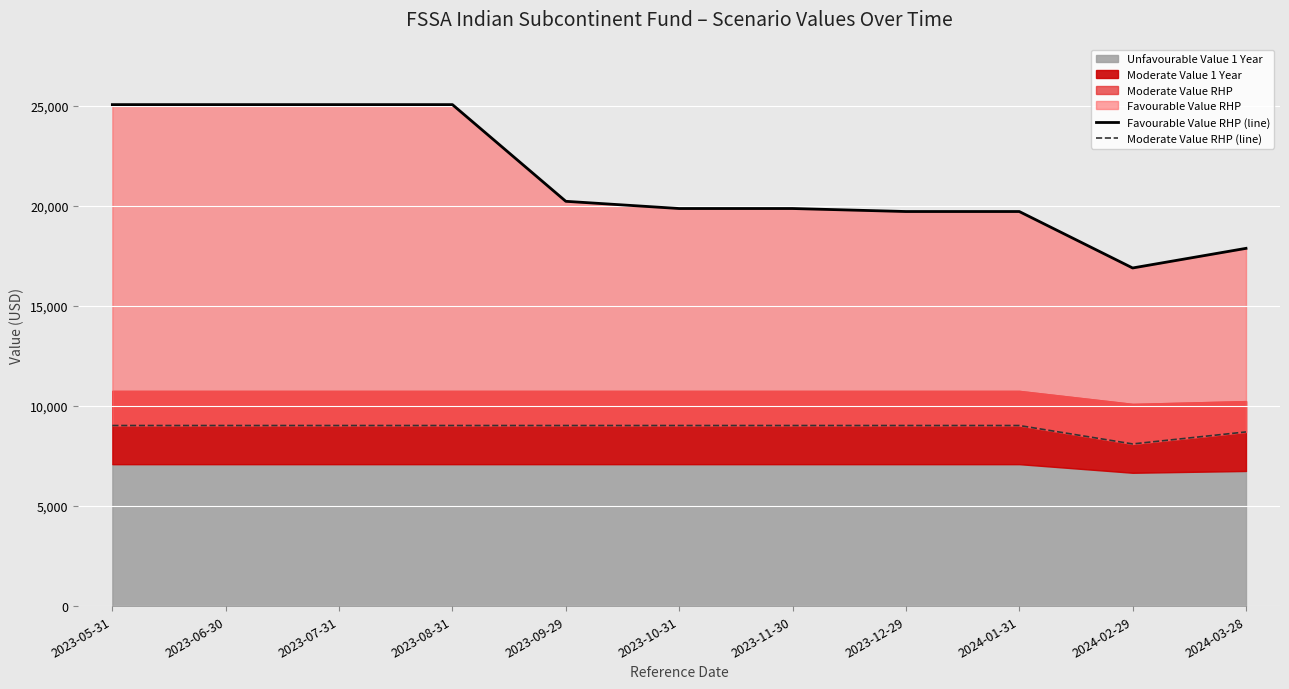

How many categories are shown in the chart?

11